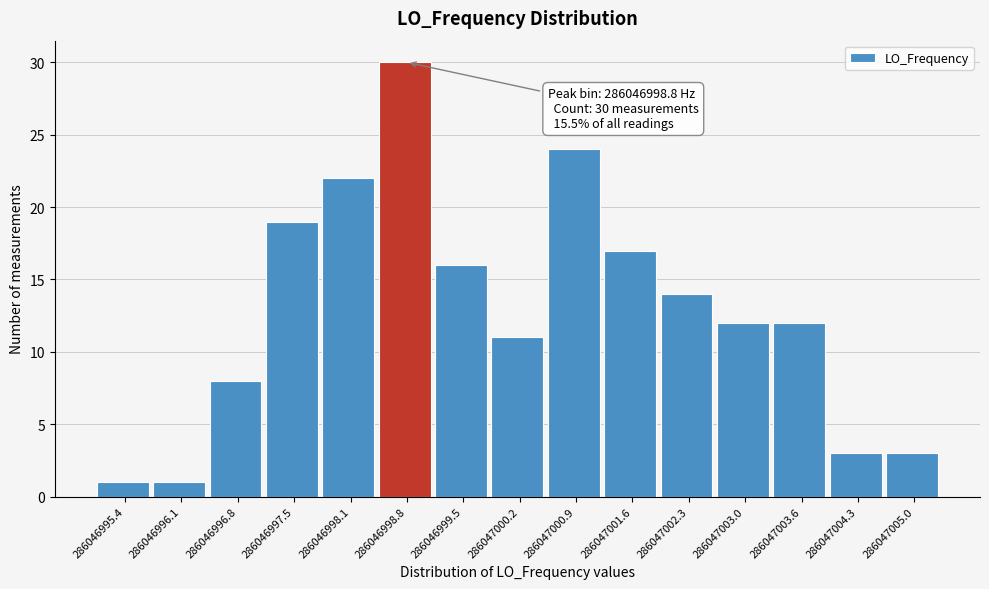

Reading left to right, list all the values displayed in this chart.

286046995.4=1	286046996.1=1	286046996.8=8	286046997.5=19	286046998.1=22	286046998.8=30	286046999.5=16	286047000.2=11	286047000.9=24	286047001.6=17	286047002.3=14	286047003.0=12	286047003.6=12	286047004.3=3	286047005.0=3